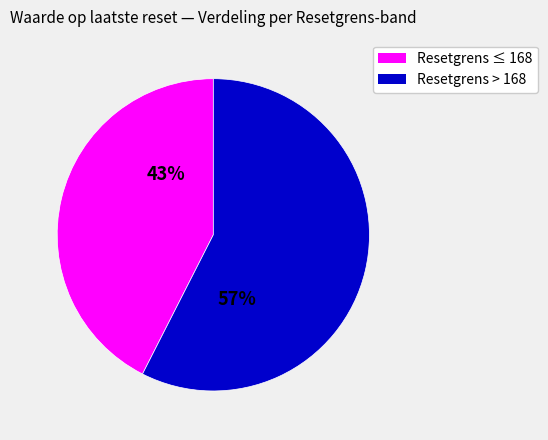

Does any single category account for the majority?

Yes